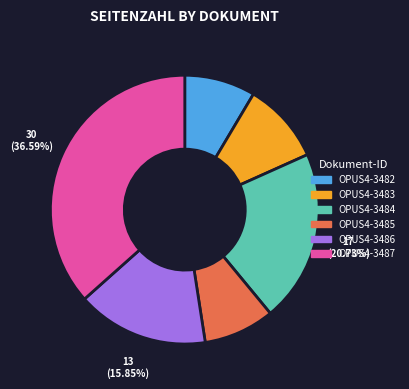

Count the number of slices in the pie.

6